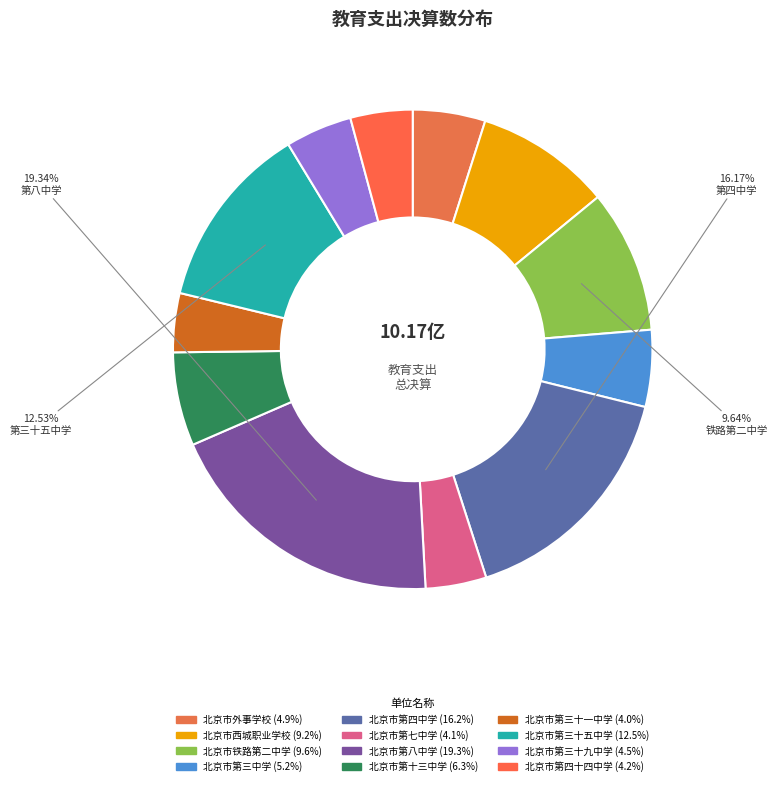

What is the smallest slice in the pie chart?

北京市第三十一中学